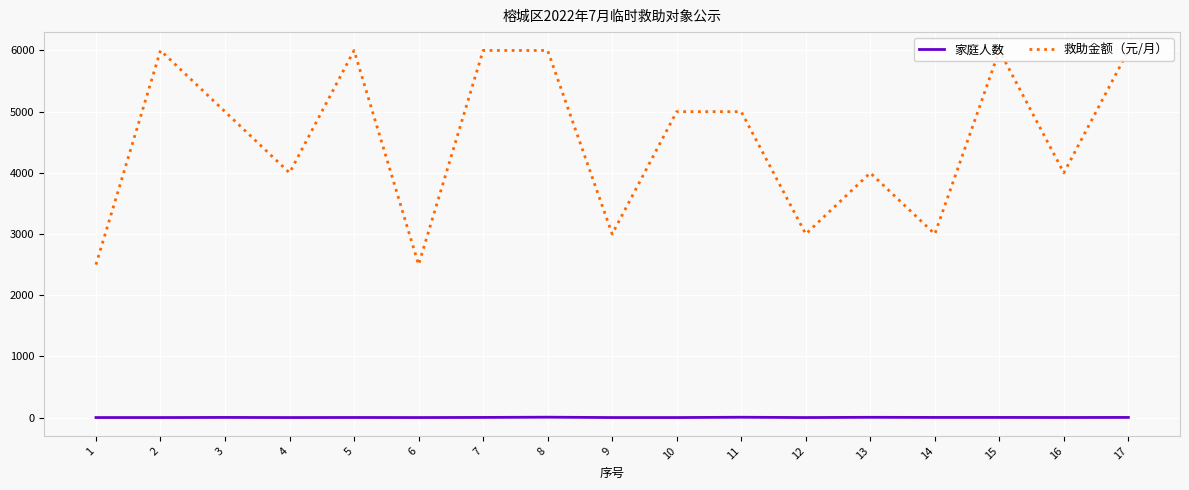

How many lines are shown in the chart?

2